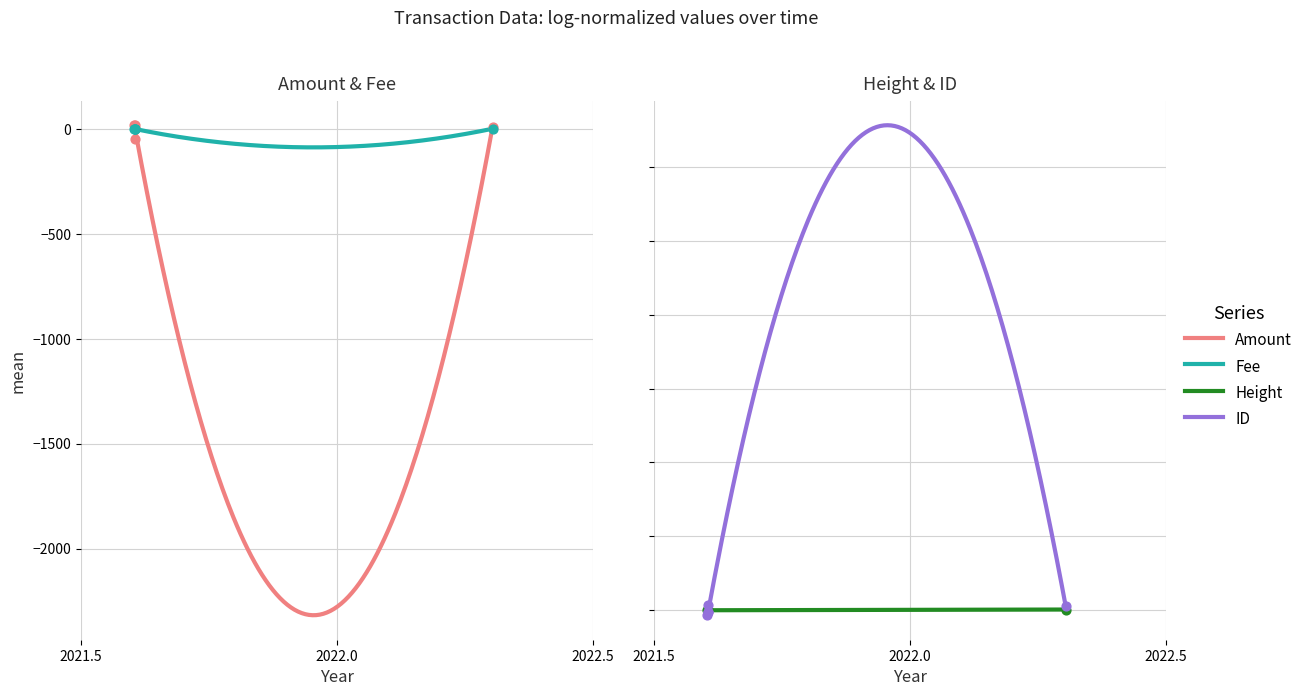

Which series contains the highest Y value?

ID_norm